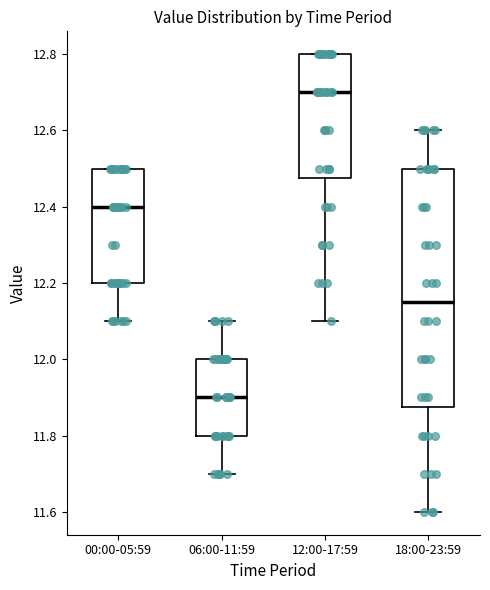

Reading left to right, read every box against the y-axis: the position of its median line, the range the box covers, and the ends of its whiskers. The values are not printed on the chart, so give them approximately, as read against the axis.

00:00-05:59: median 12.40, box 12.20 to 12.50, whiskers 12.10 to 12.50
06:00-11:59: median 11.90, box 11.80 to 12.00, whiskers 11.70 to 12.10
12:00-17:59: median 12.70, box 12.48 to 12.80, whiskers 12.10 to 12.80
18:00-23:59: median 12.16, box 11.88 to 12.50, whiskers 11.60 to 12.60